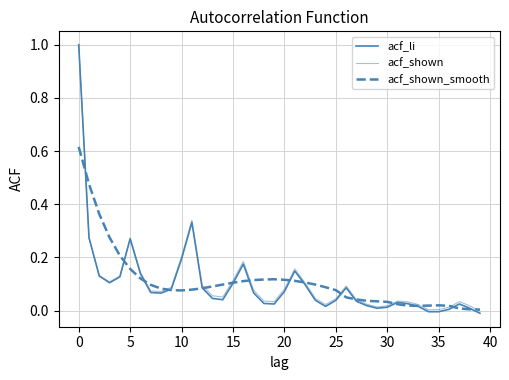

Count the number of categories in the chart.

40